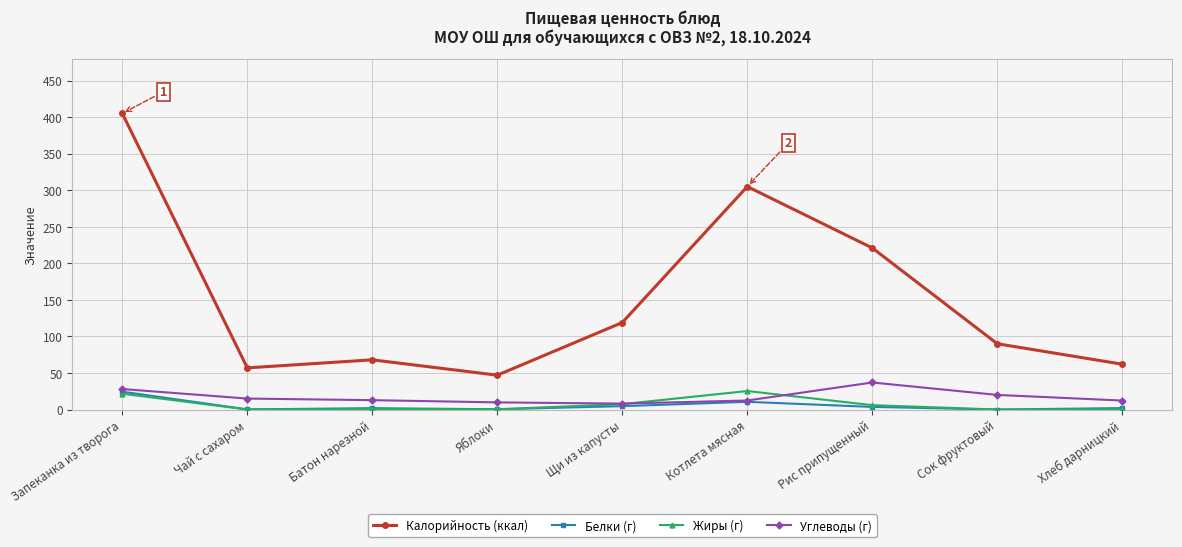

True or false: Калорийность (ккал) and Углеводы (г) cross at least once.

False